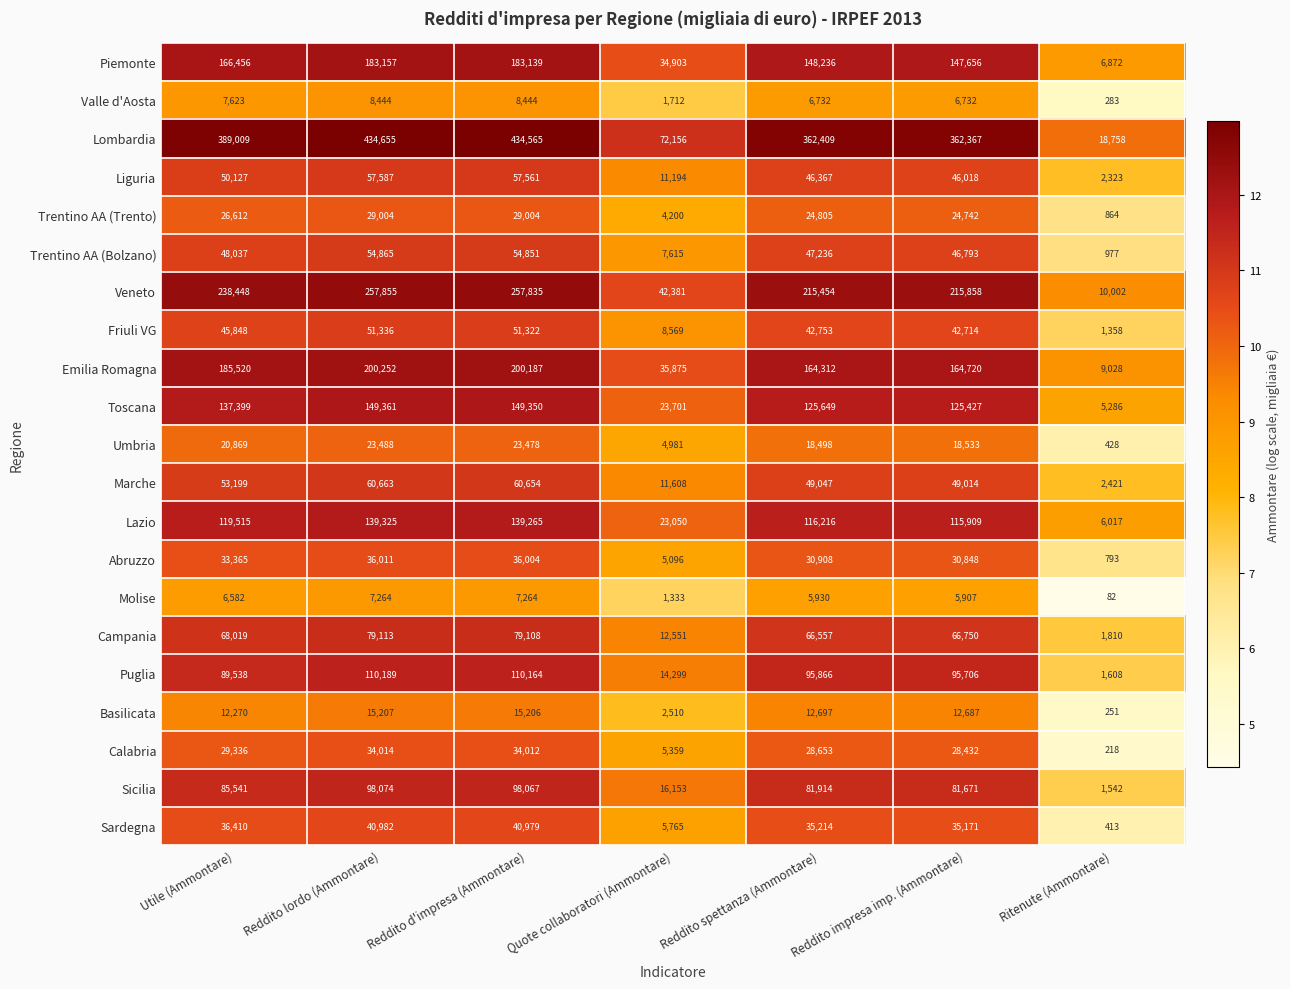

What is the difference between the highest and lowest values at Reddito d'impresa (Ammontare)?

427301